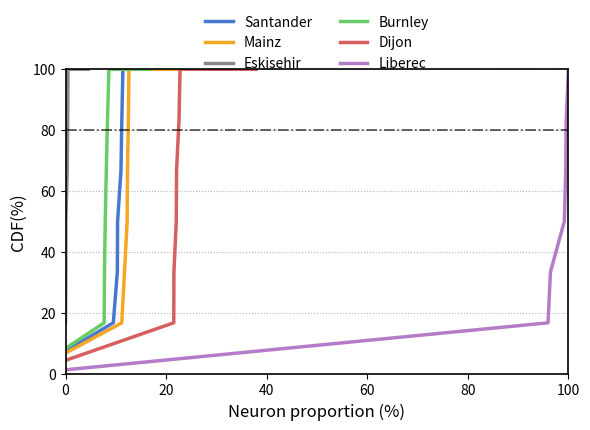

What is the label of the 3rd point from the left?

40